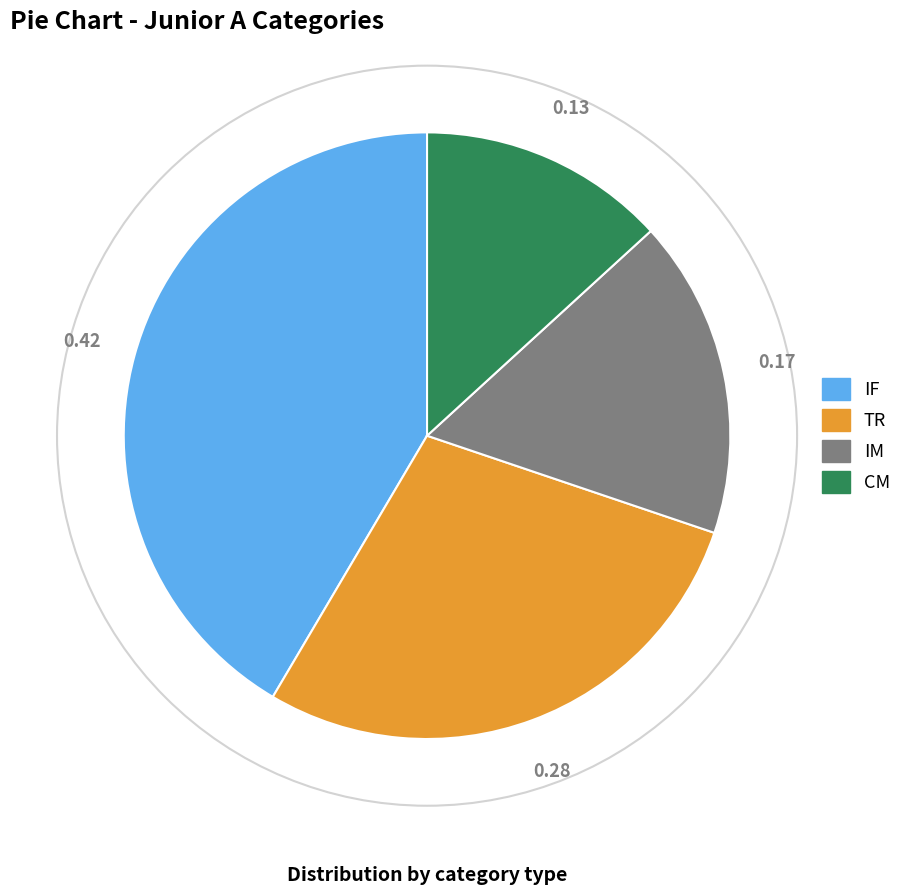

Do TR and IF together represent more than half of the pie?

Yes